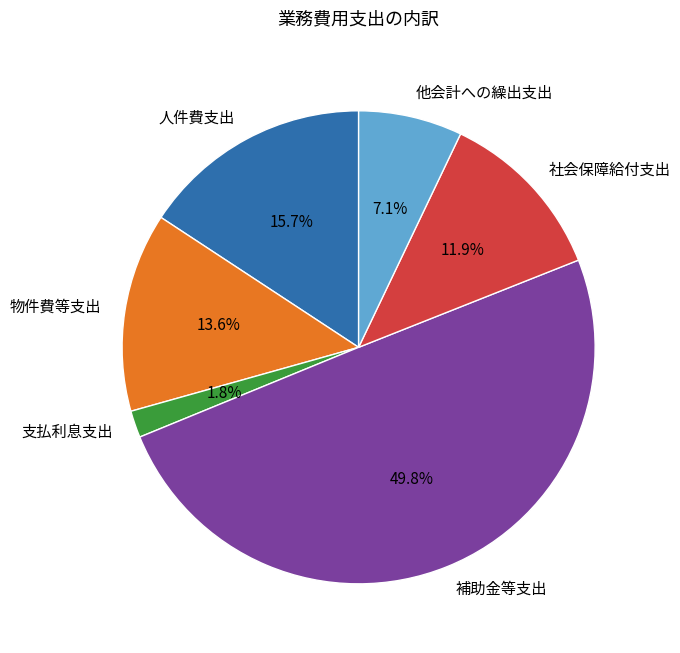

Which slice is the smallest?

支払利息支出